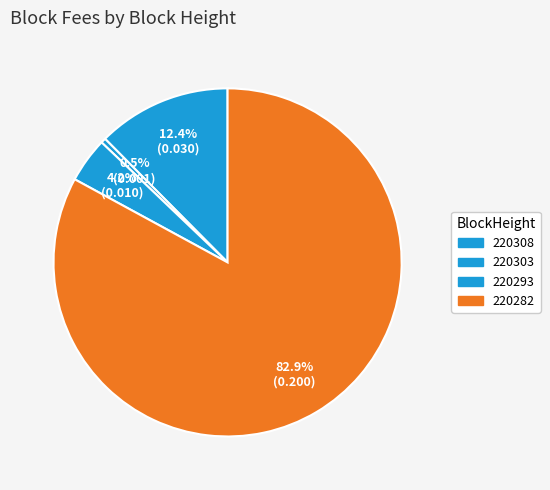

How much of the chart is everything except 220303?

99.5%